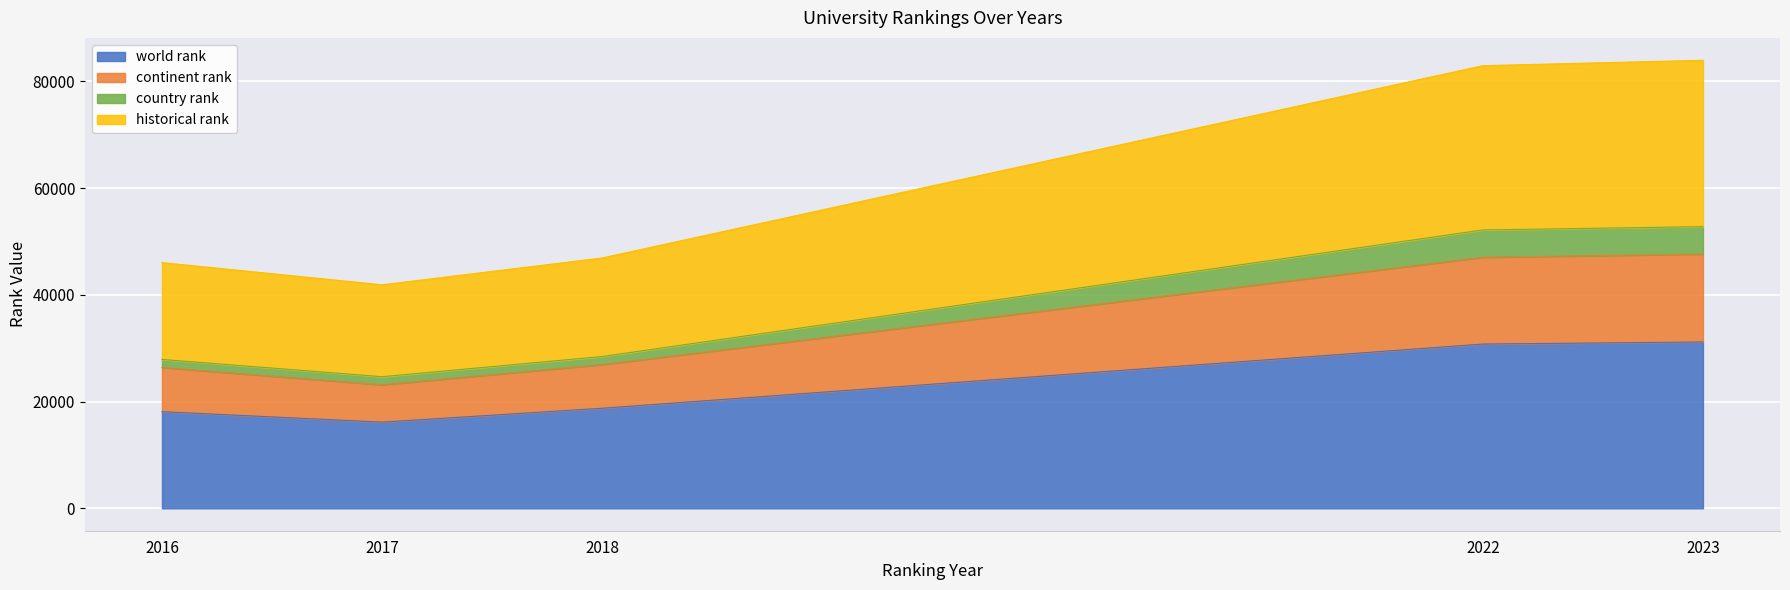

True or false: world rank has a value of 24744.9 at 2016.

False